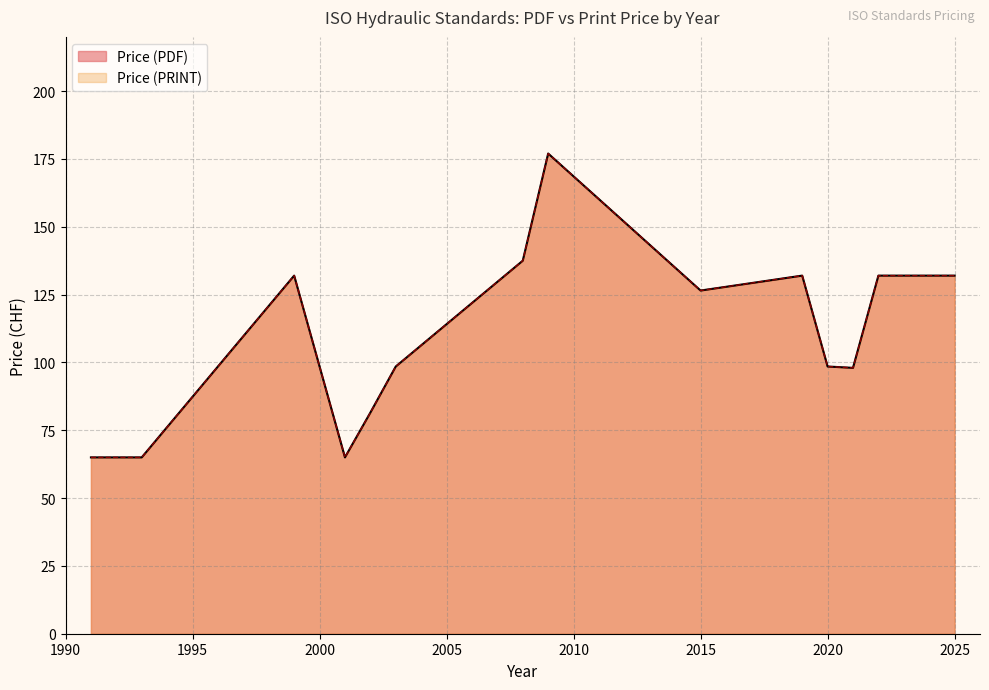

At how many categories does at least one series exceed 106?

8